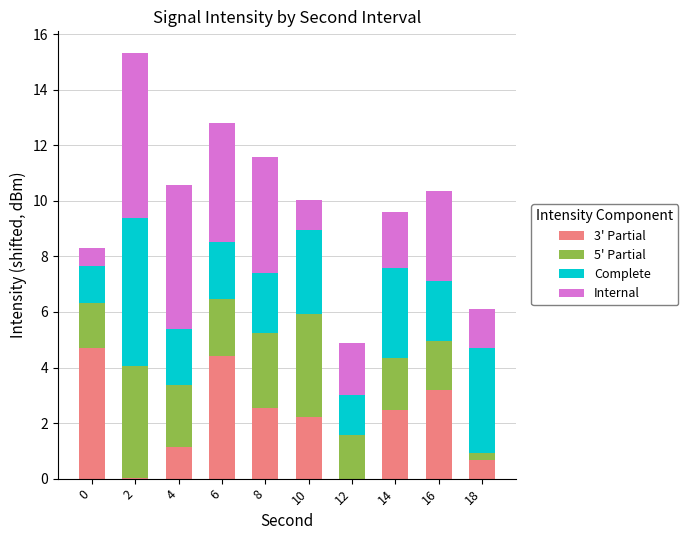

What is the sum of all 3' Partial values?

21.4